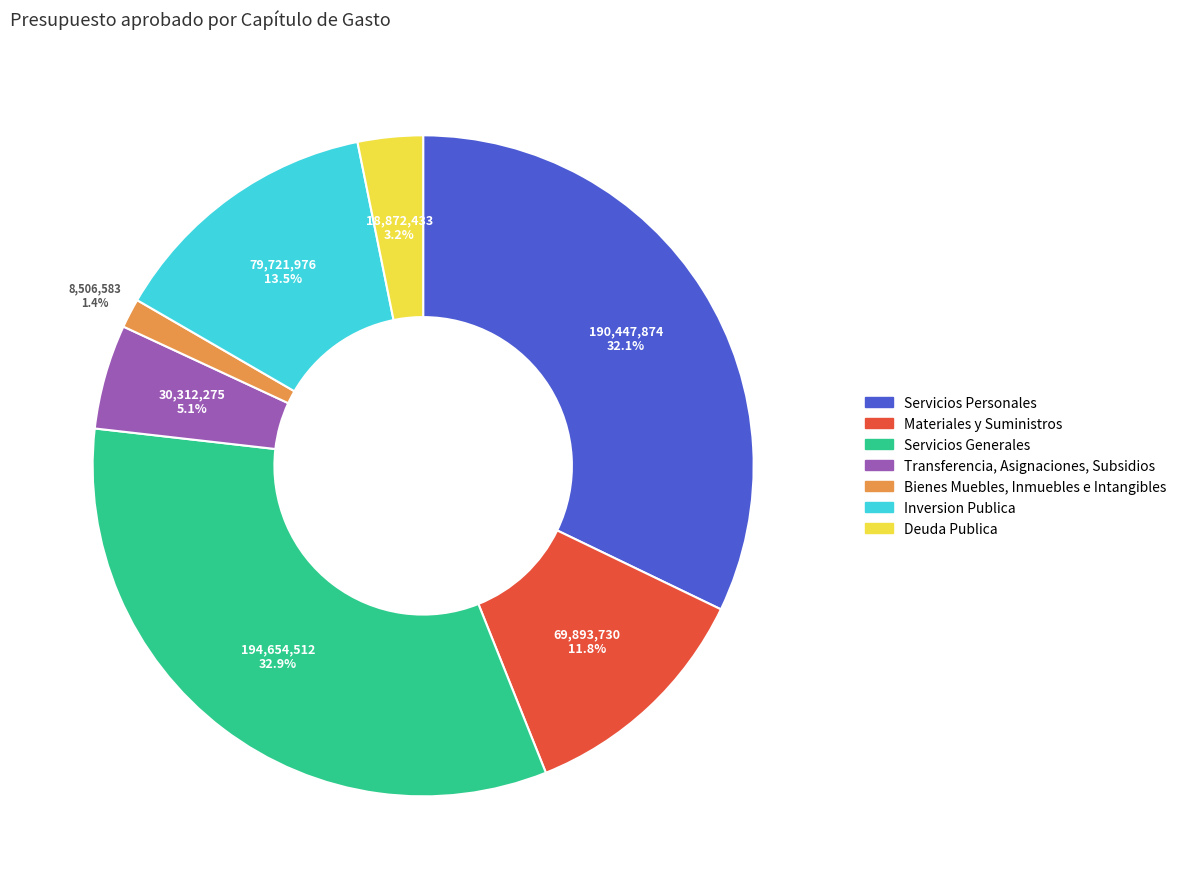

Do Materiales y Suministros and Inversion Publica together represent more than half of the pie?

No